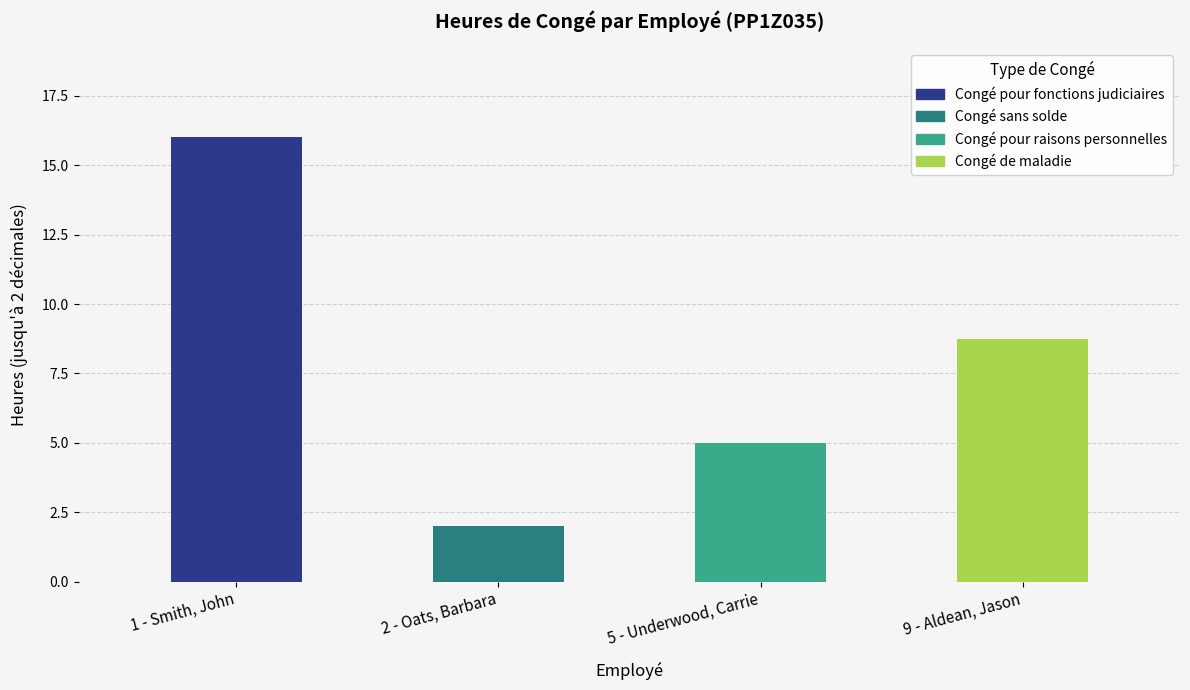

What is the label of the 3rd bar from the right?

2 - Oats, Barbara